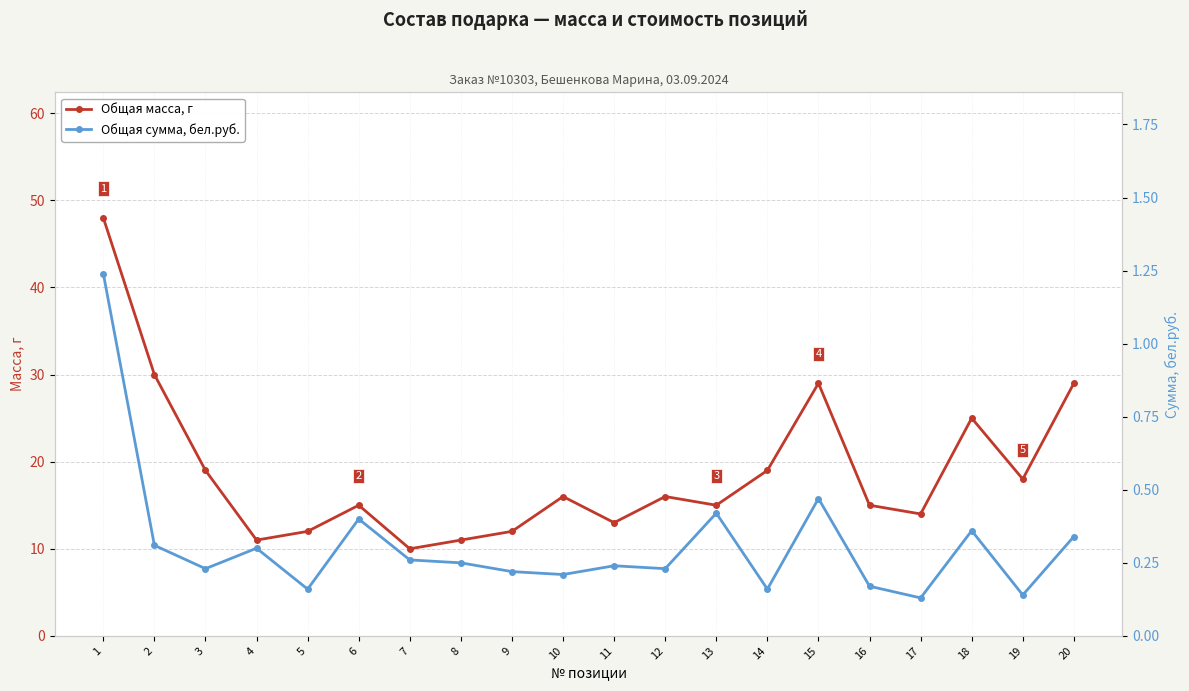

True or false: Общая сумма, бел.руб. and Общая масса, г cross at least once.

False